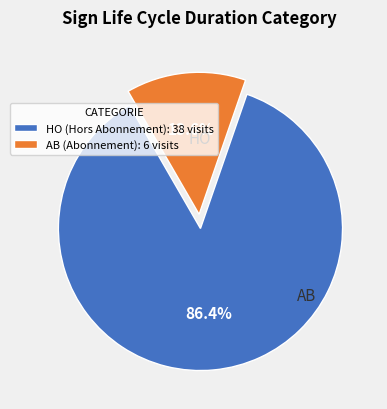

What is the largest slice in the pie chart?

HO